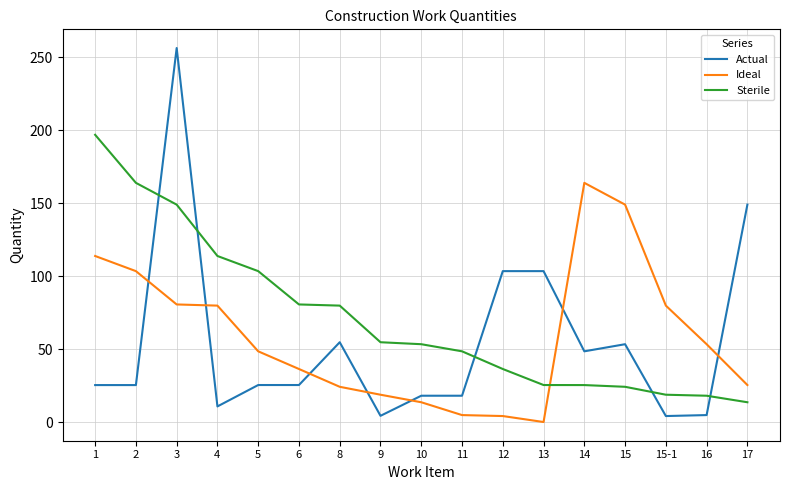

Where is the first local maximum for Actual?

3